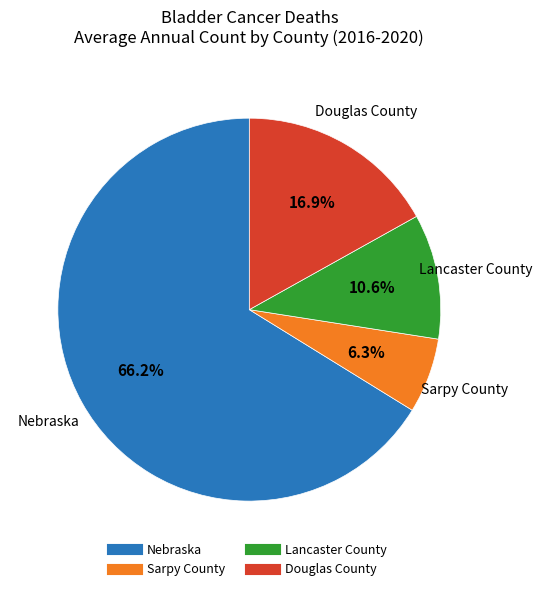

Is it true that Lancaster County is 11% of the pie?

True